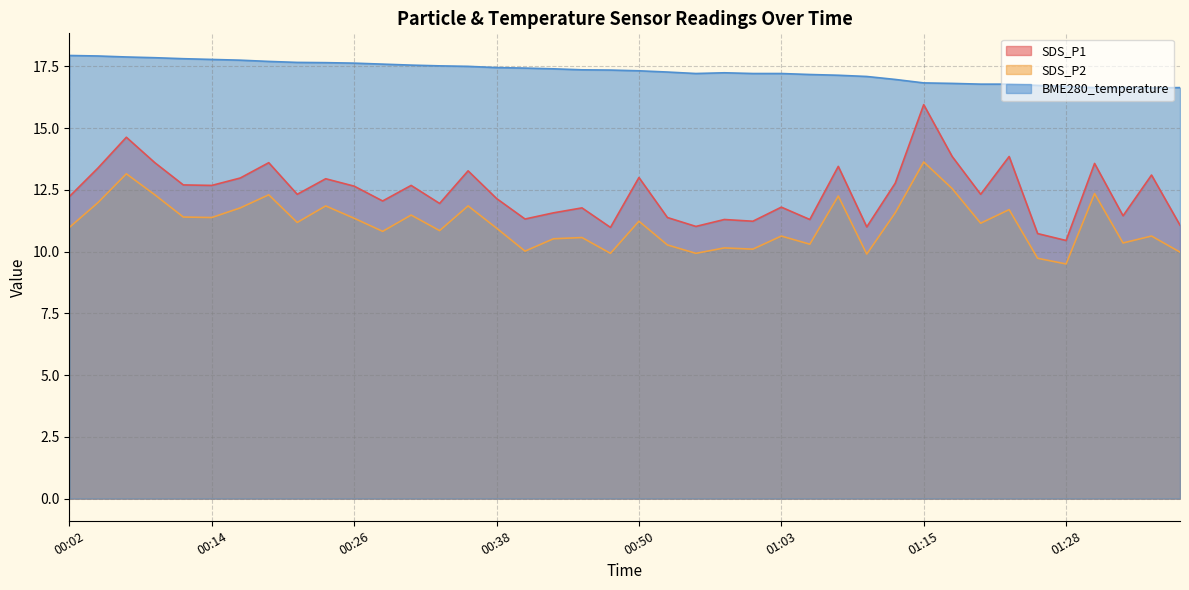

What is the spread (max minus min) of values at 00:29?

6.8